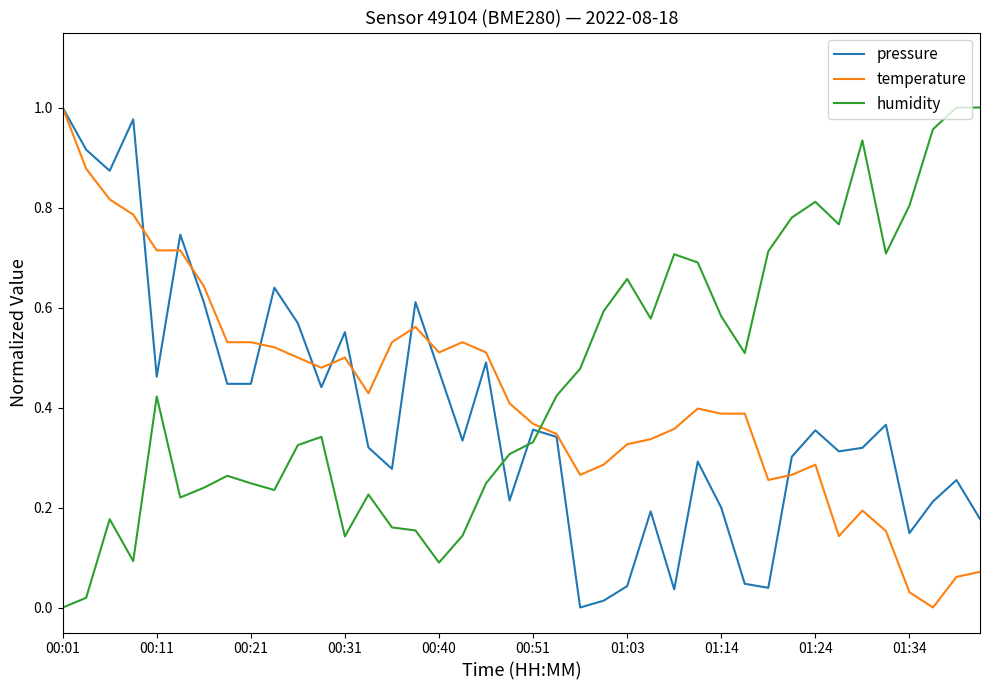

True or false: humidity and temperature cross at least once.

True